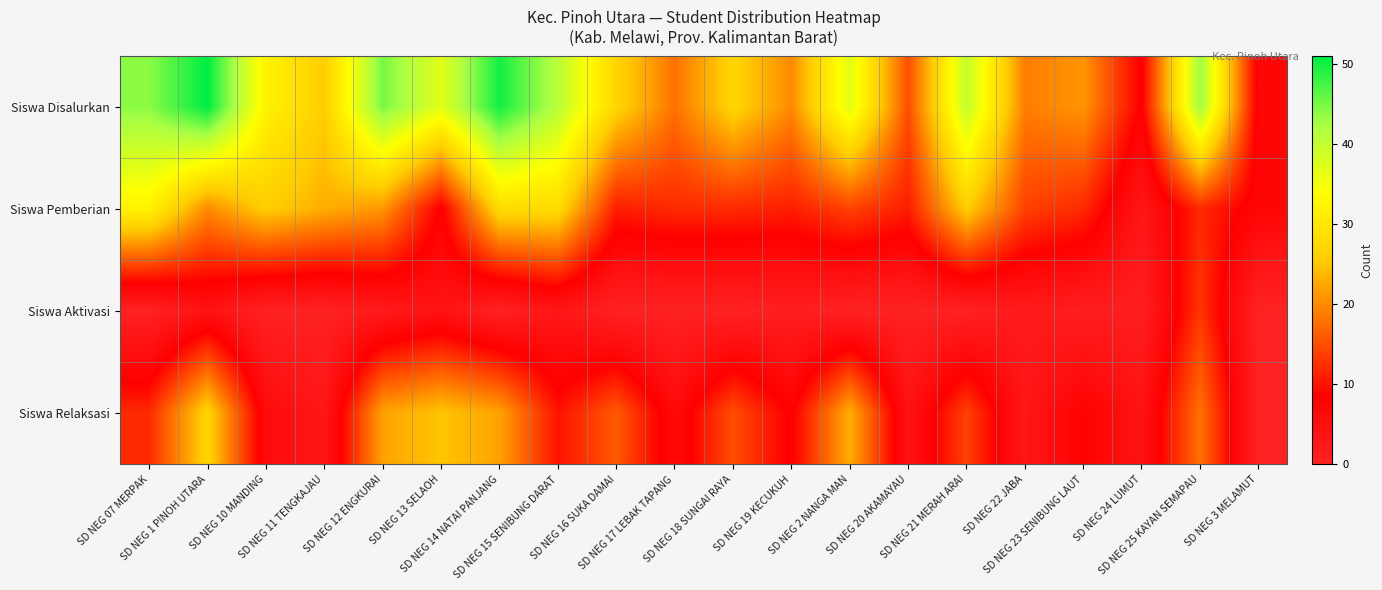

How many distinct data groups are displayed?

4